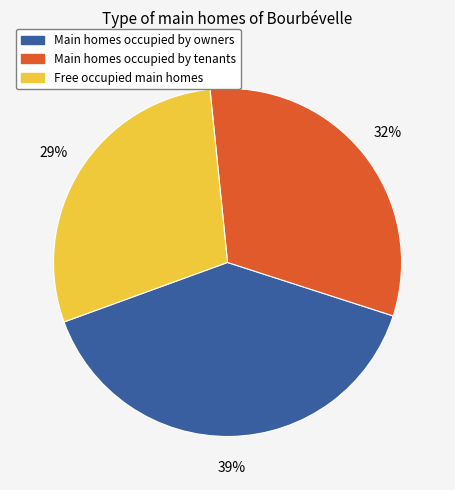

How many slices are in this pie chart?

3